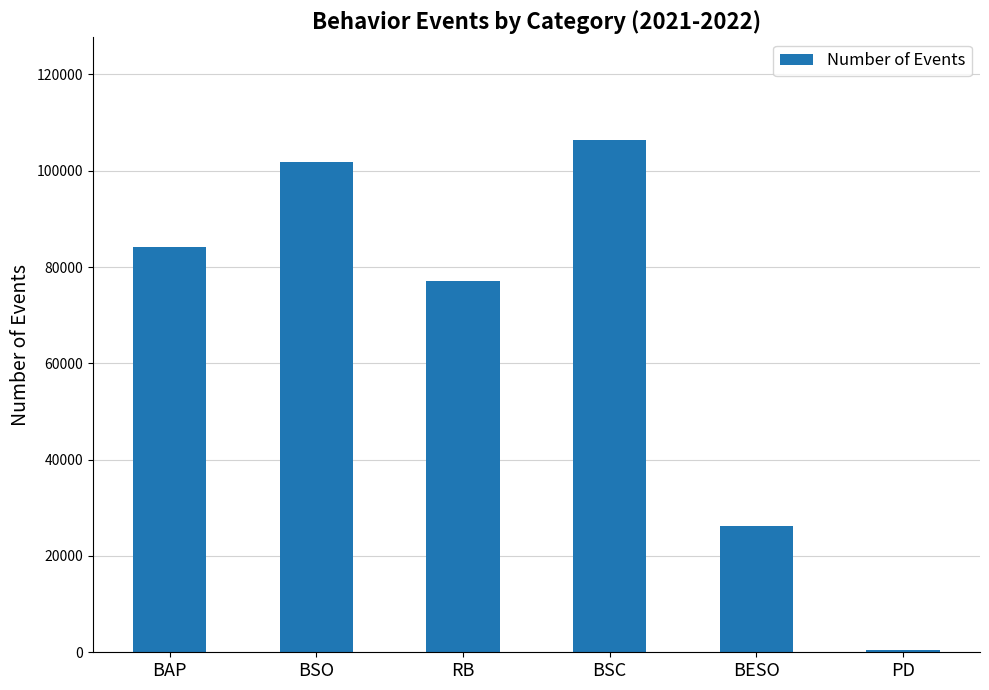

What is the approximate value at PD, to the nearest 100?

400